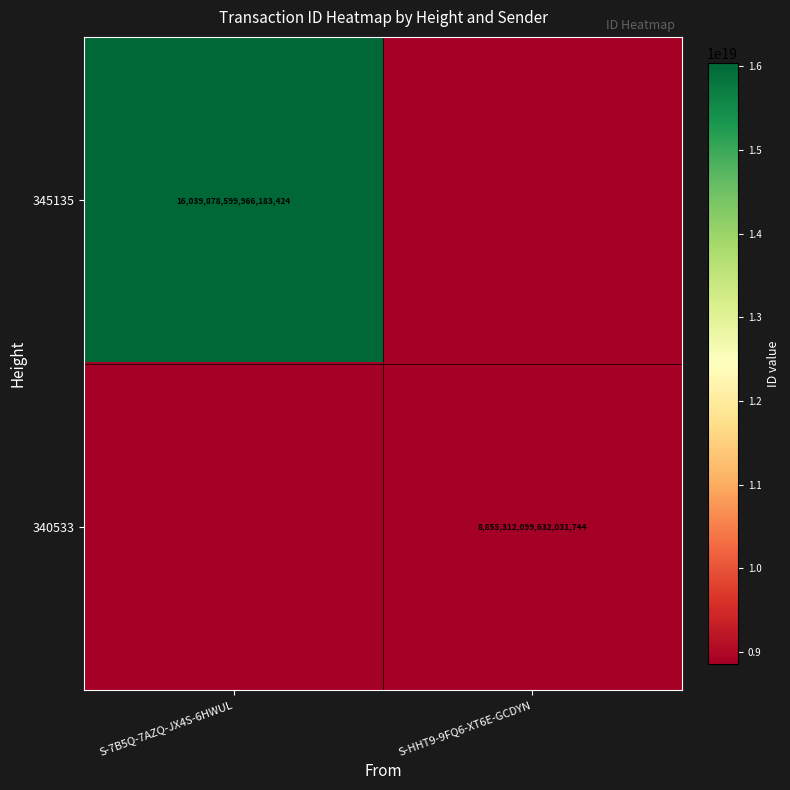

The 345135 series shows 24043919835164651520 at S-7B5Q-7AZQ-JX4S-6HWUL. True or false?

False